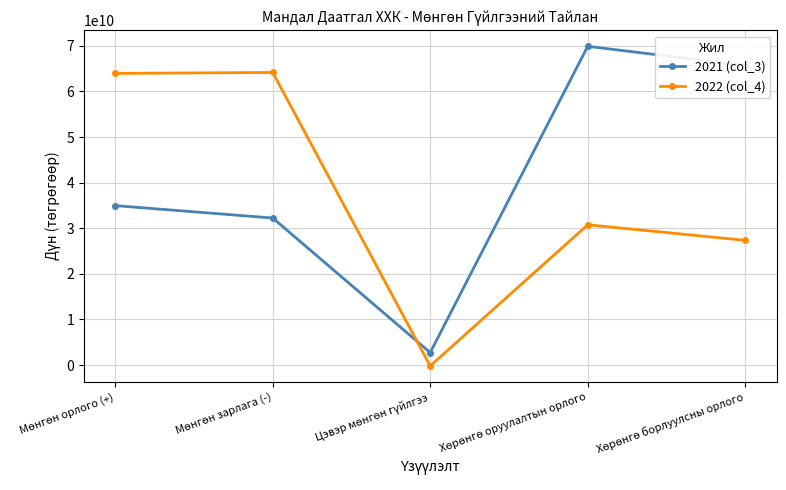

What are all the series names shown in the legend?

2021 (col_3), 2022 (col_4)